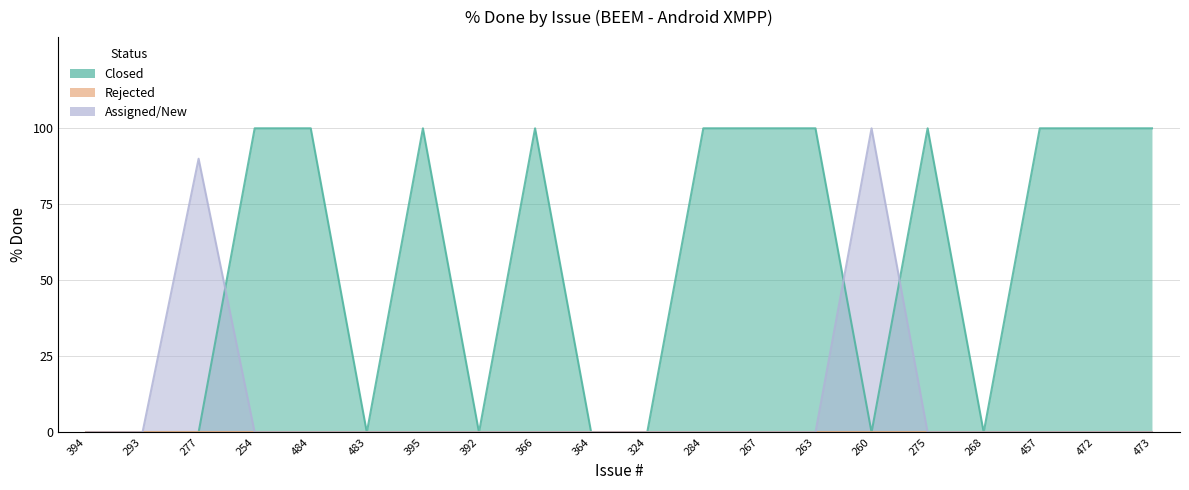

What is the label of the 19th point from the right?

293